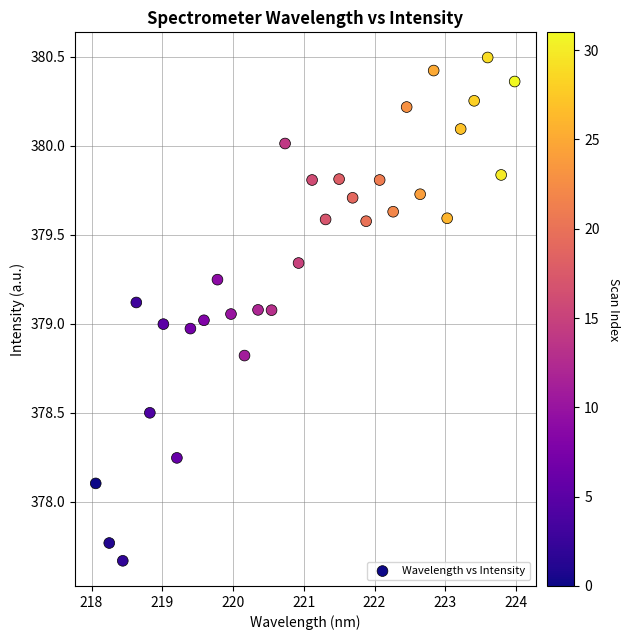

What is the range of Y values (max minus min)?

2.8